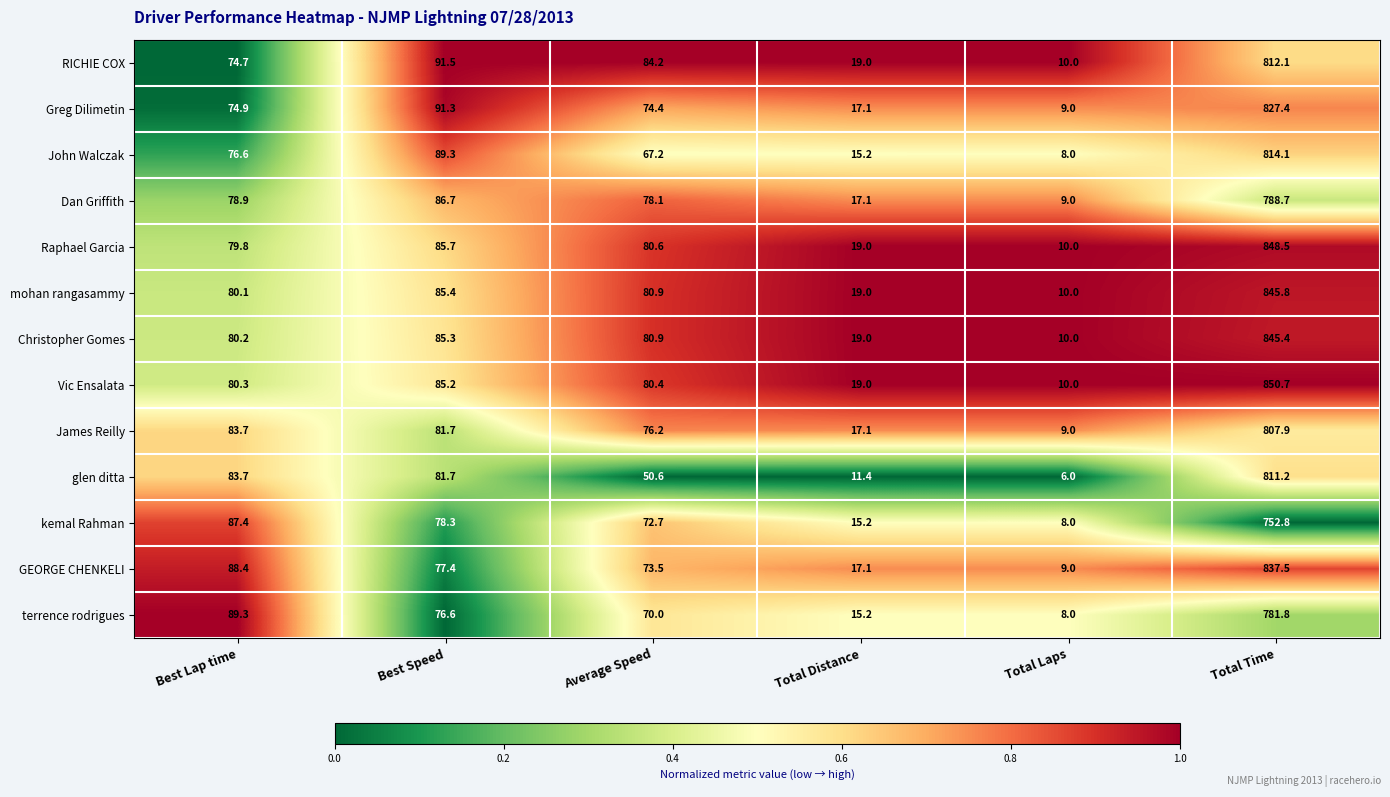

Which series changed the most between Best Lap time and Average Speed?

glen ditta